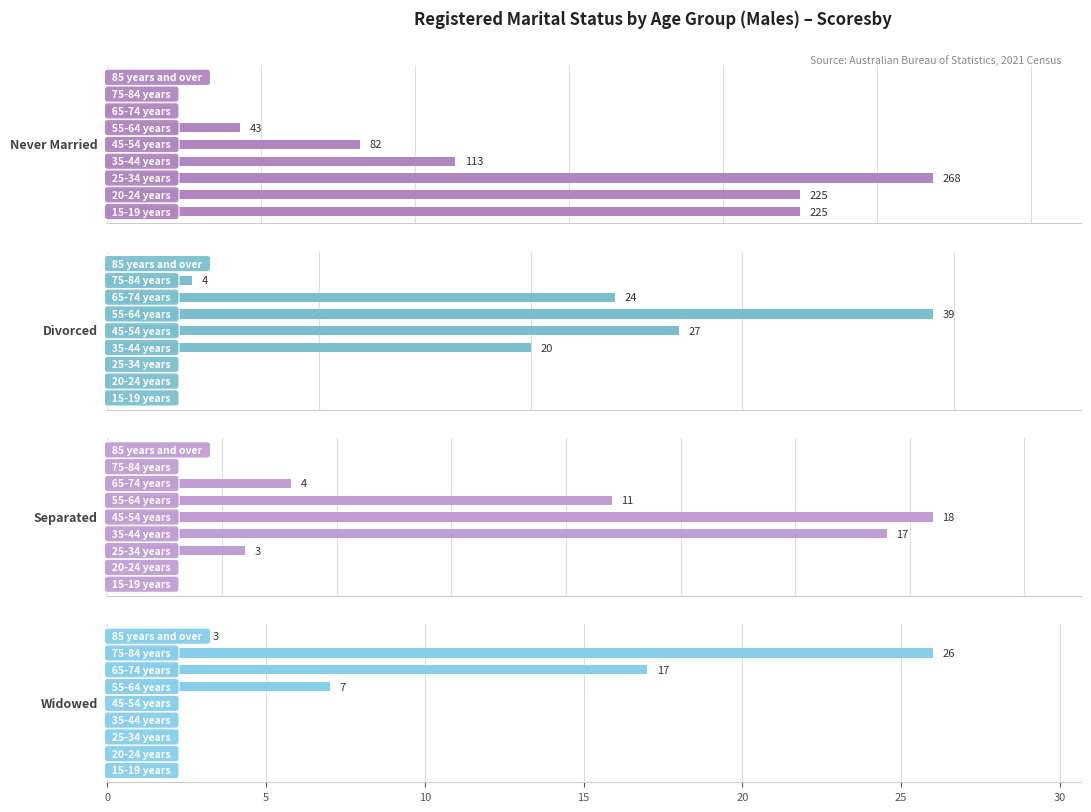

Does the chart contain stacked bars?

No